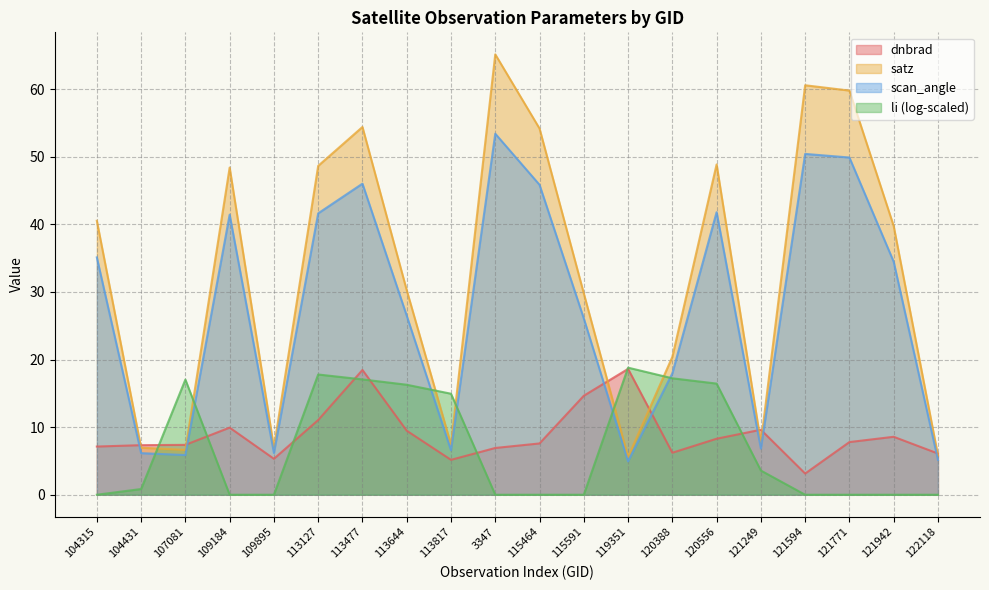

True or false: satz and scan_angle cross at least once.

False